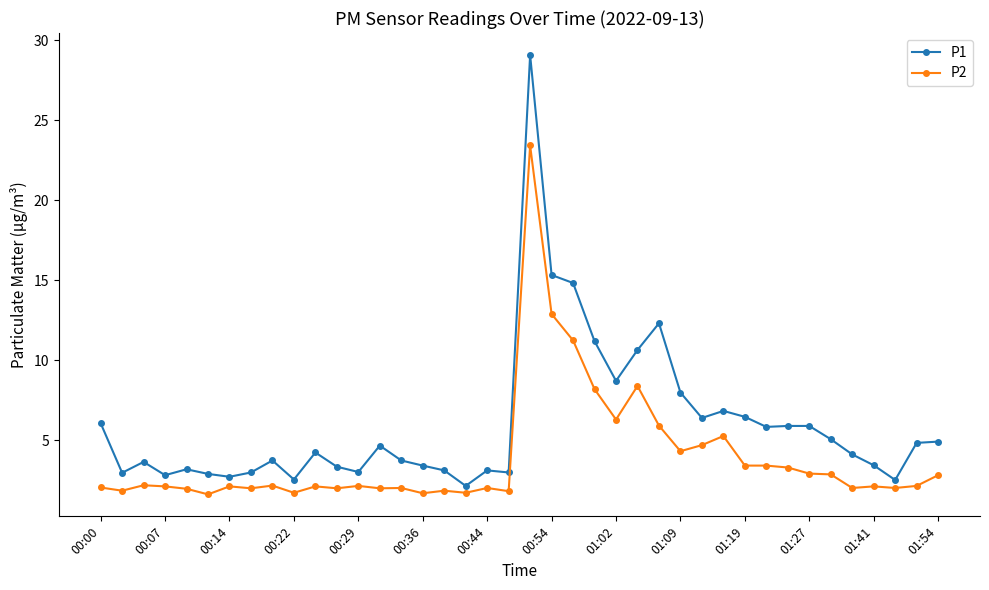

Does the chart have visible grid lines?

No